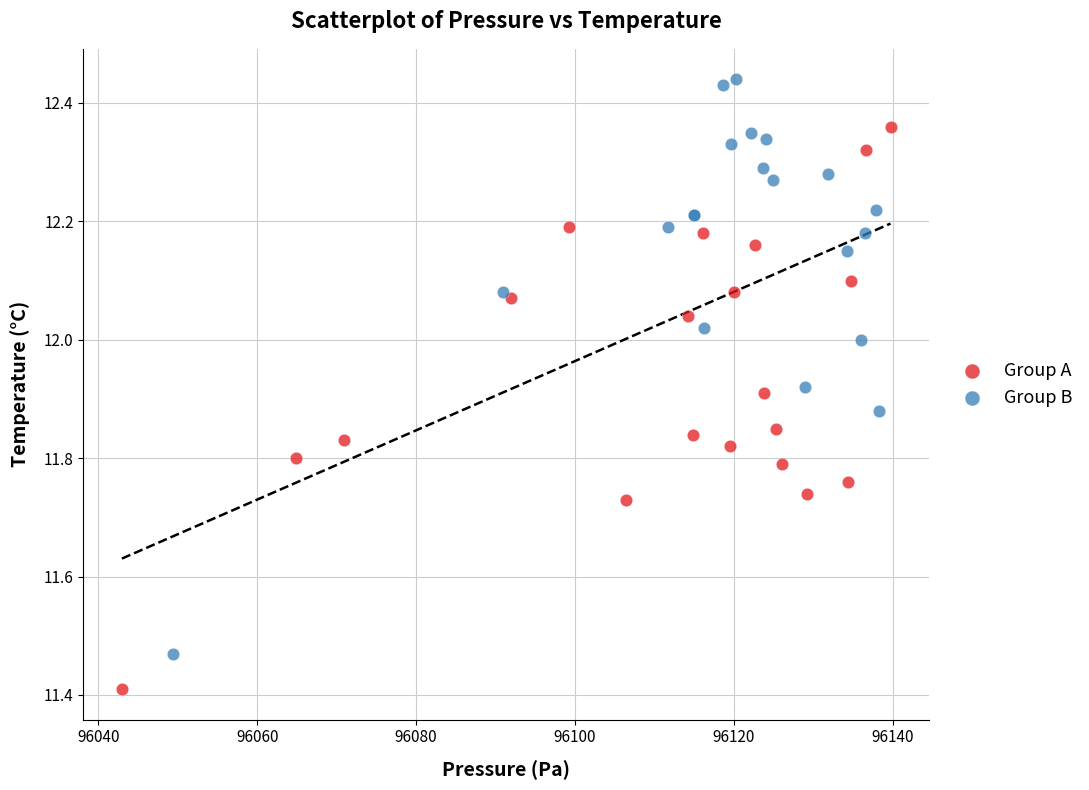

Which series reaches the maximum Y coordinate?

Group B